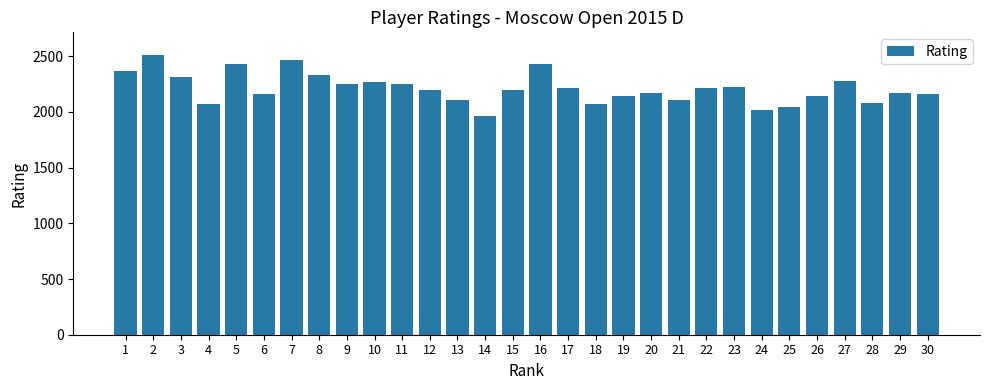

What is the greatest value displayed?

2514